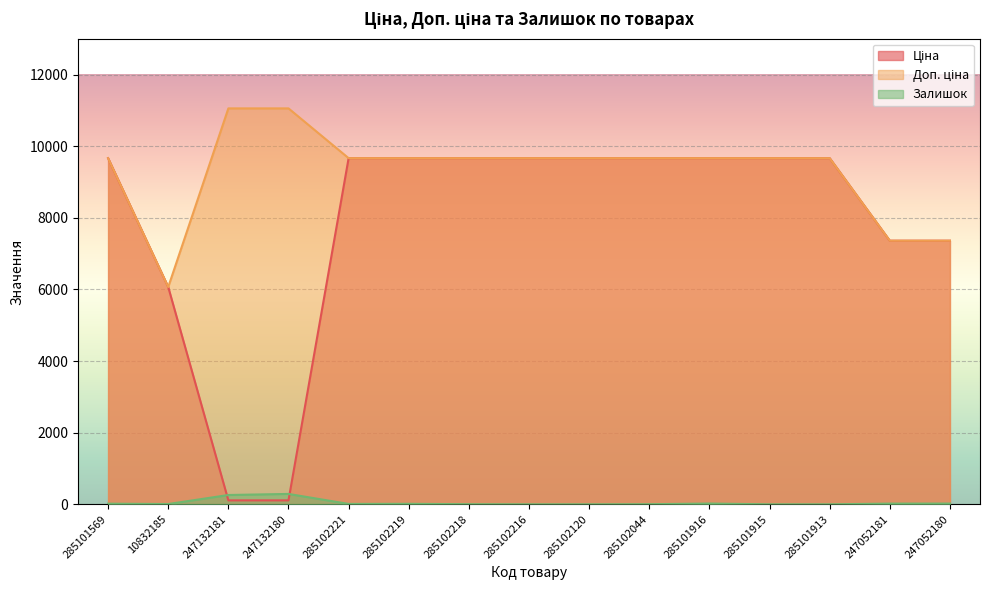

How many intersections are there between Залишок and Ціна?

2